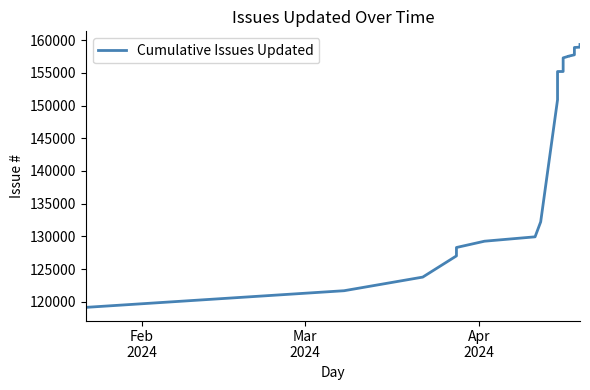

Count the number of values greater than 157528.

17